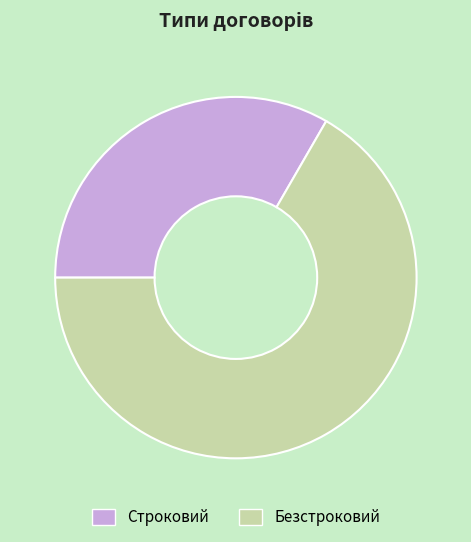

Do Строковий and Безстроковий together represent more than half of the pie?

Yes